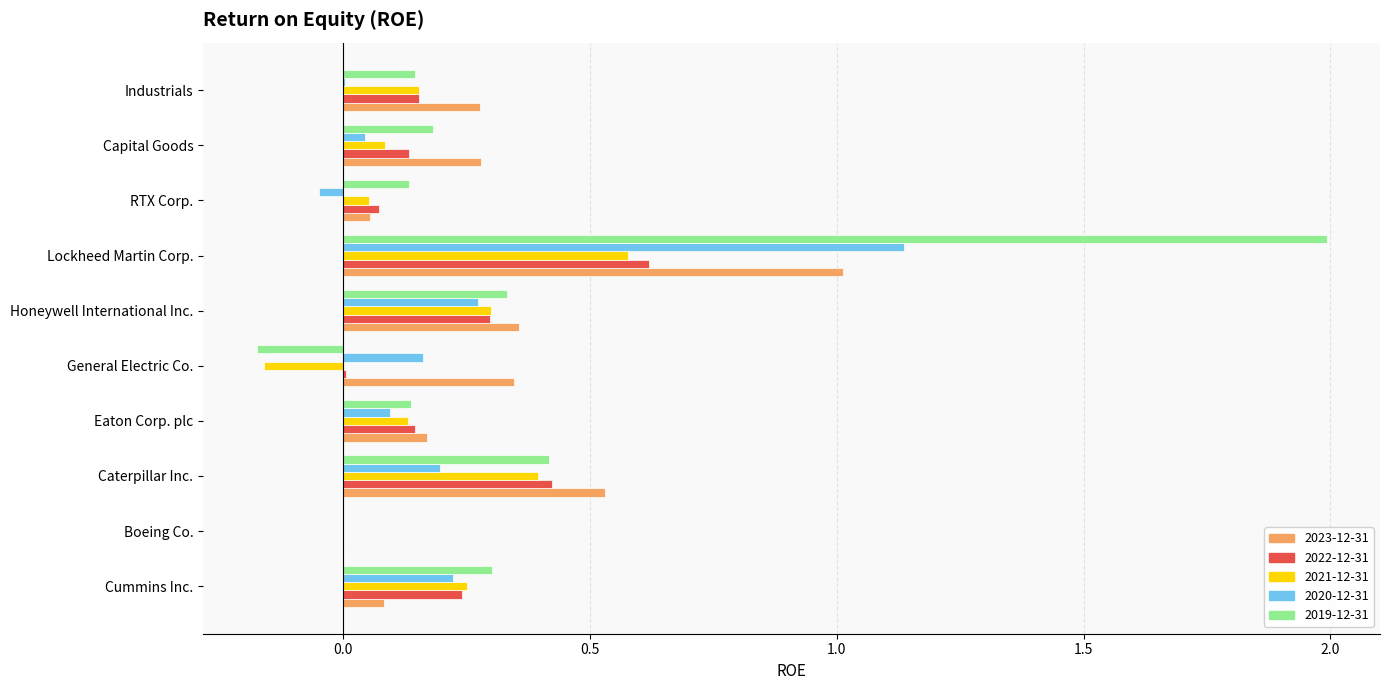

What is the greatest value displayed?

2.0